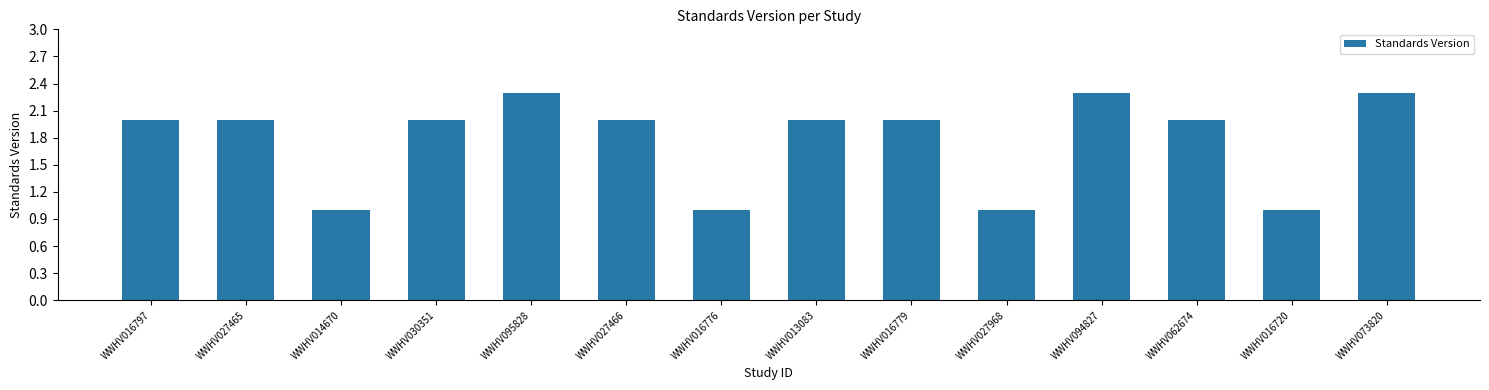

What is the label of the 14th bar from the left?

WWHV073820